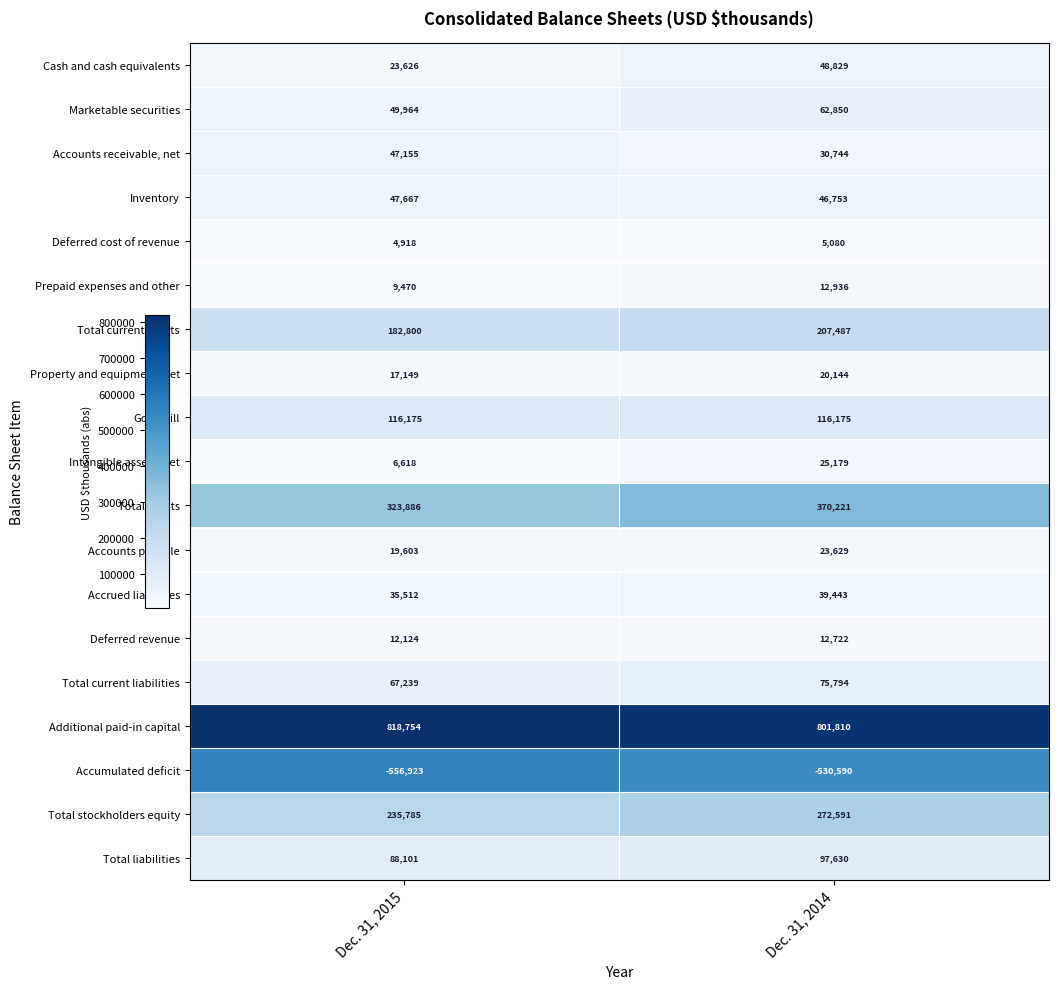

Which series has the largest total across all categories?

Additional paid-in capital